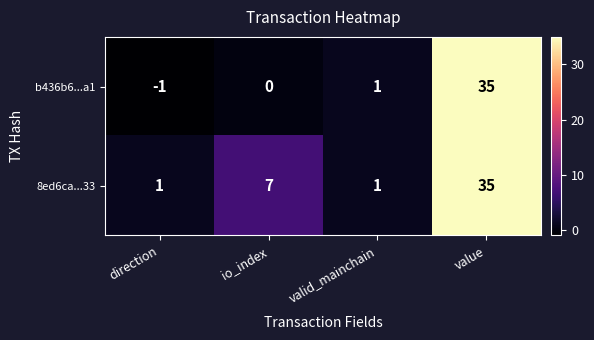

What is the average value of the b436b6...a1 series?

9